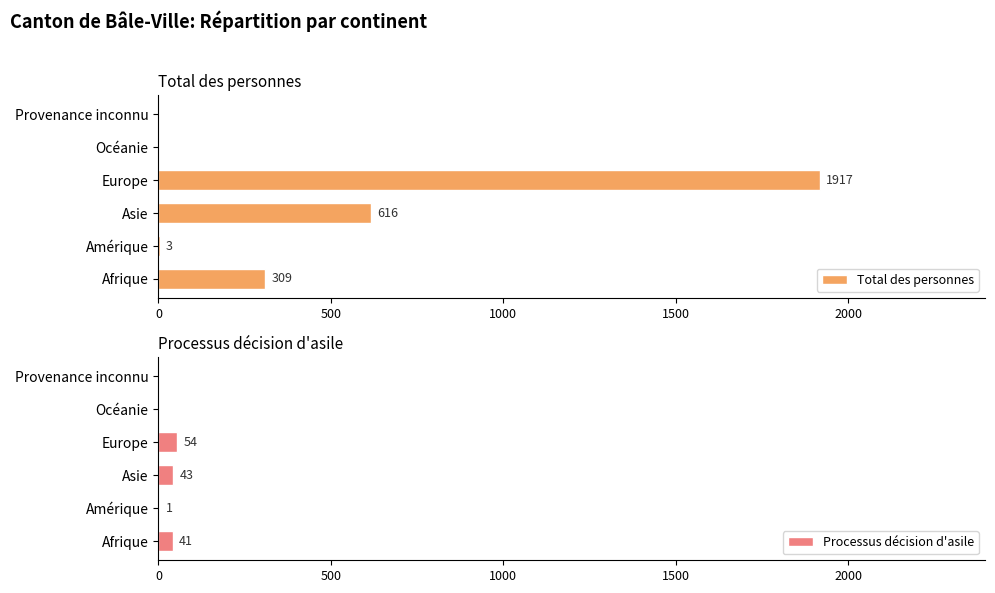

The value of Total des personnes at Océanie is -709. True or false?

False